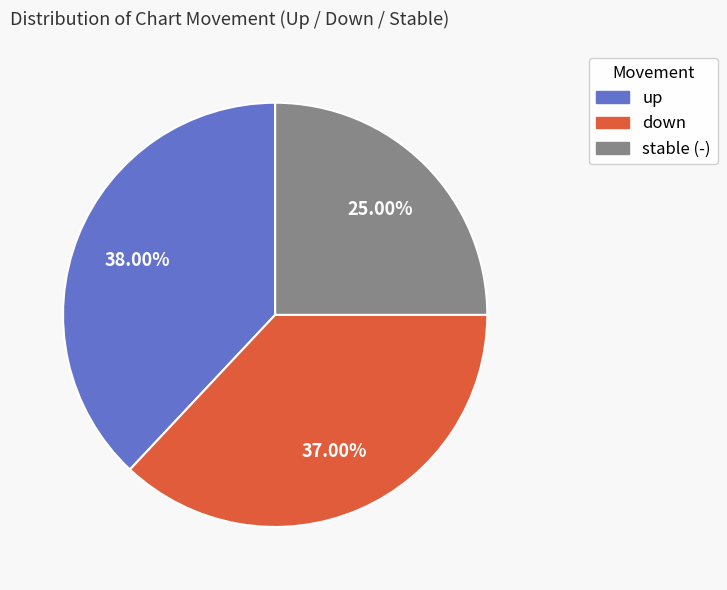

Does any single category account for the majority?

No